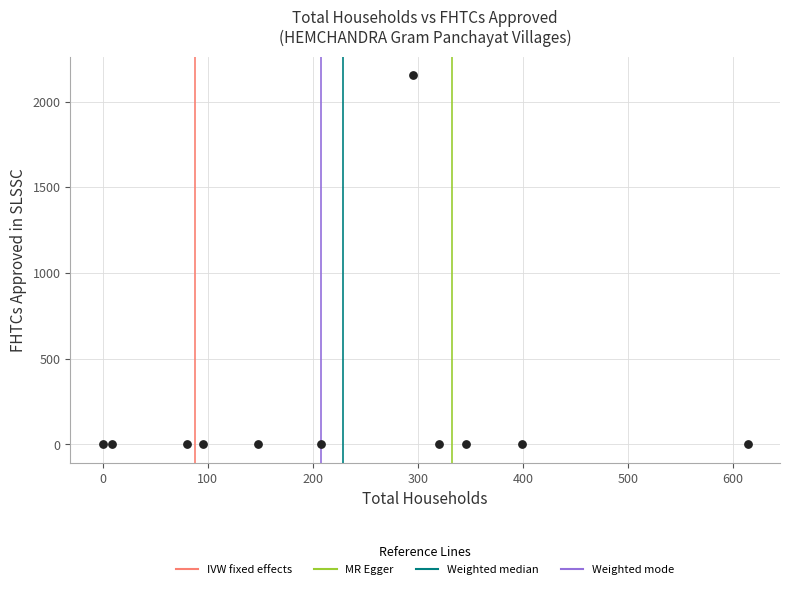

What is the range of Y values (max minus min)?

2155